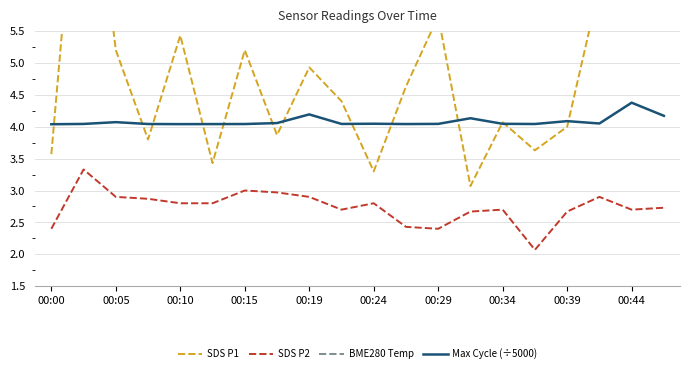

True or false: SDS P2 has more than 2 points higher than both neighbors.

True